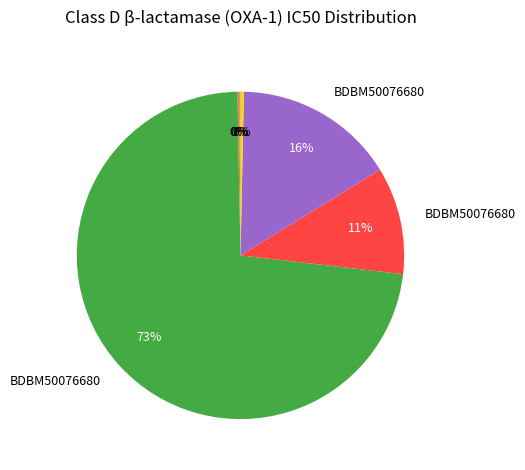

To the nearest percent, what is the difference between the largest and smallest slice percentages?

73%